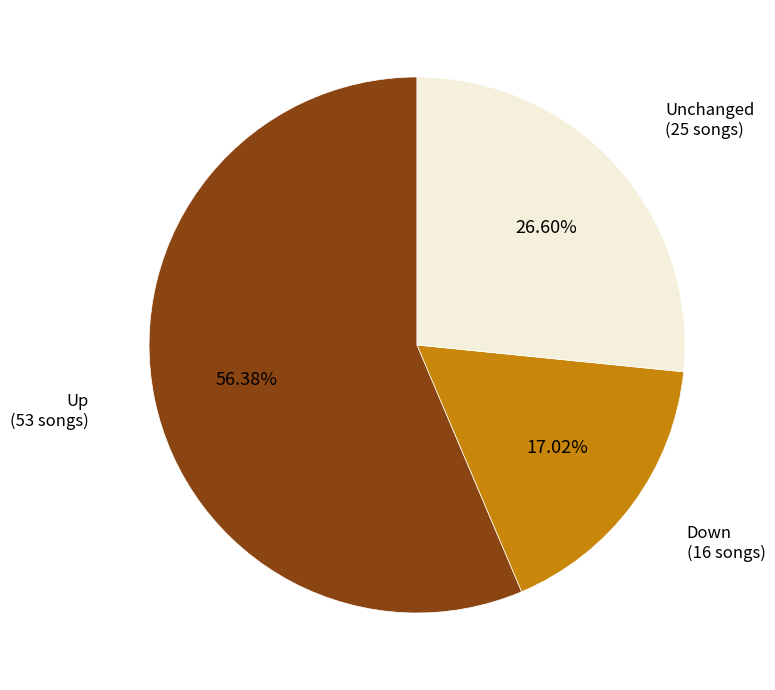

Is there a majority slice in this chart?

Yes